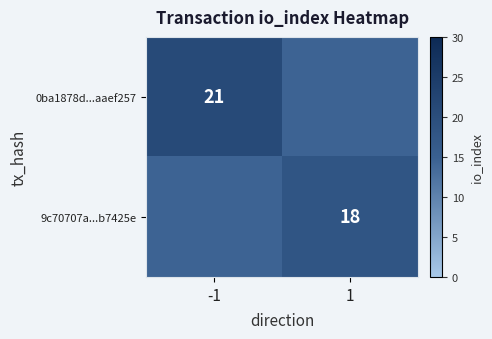

Between 1 and -1, which is larger?

-1